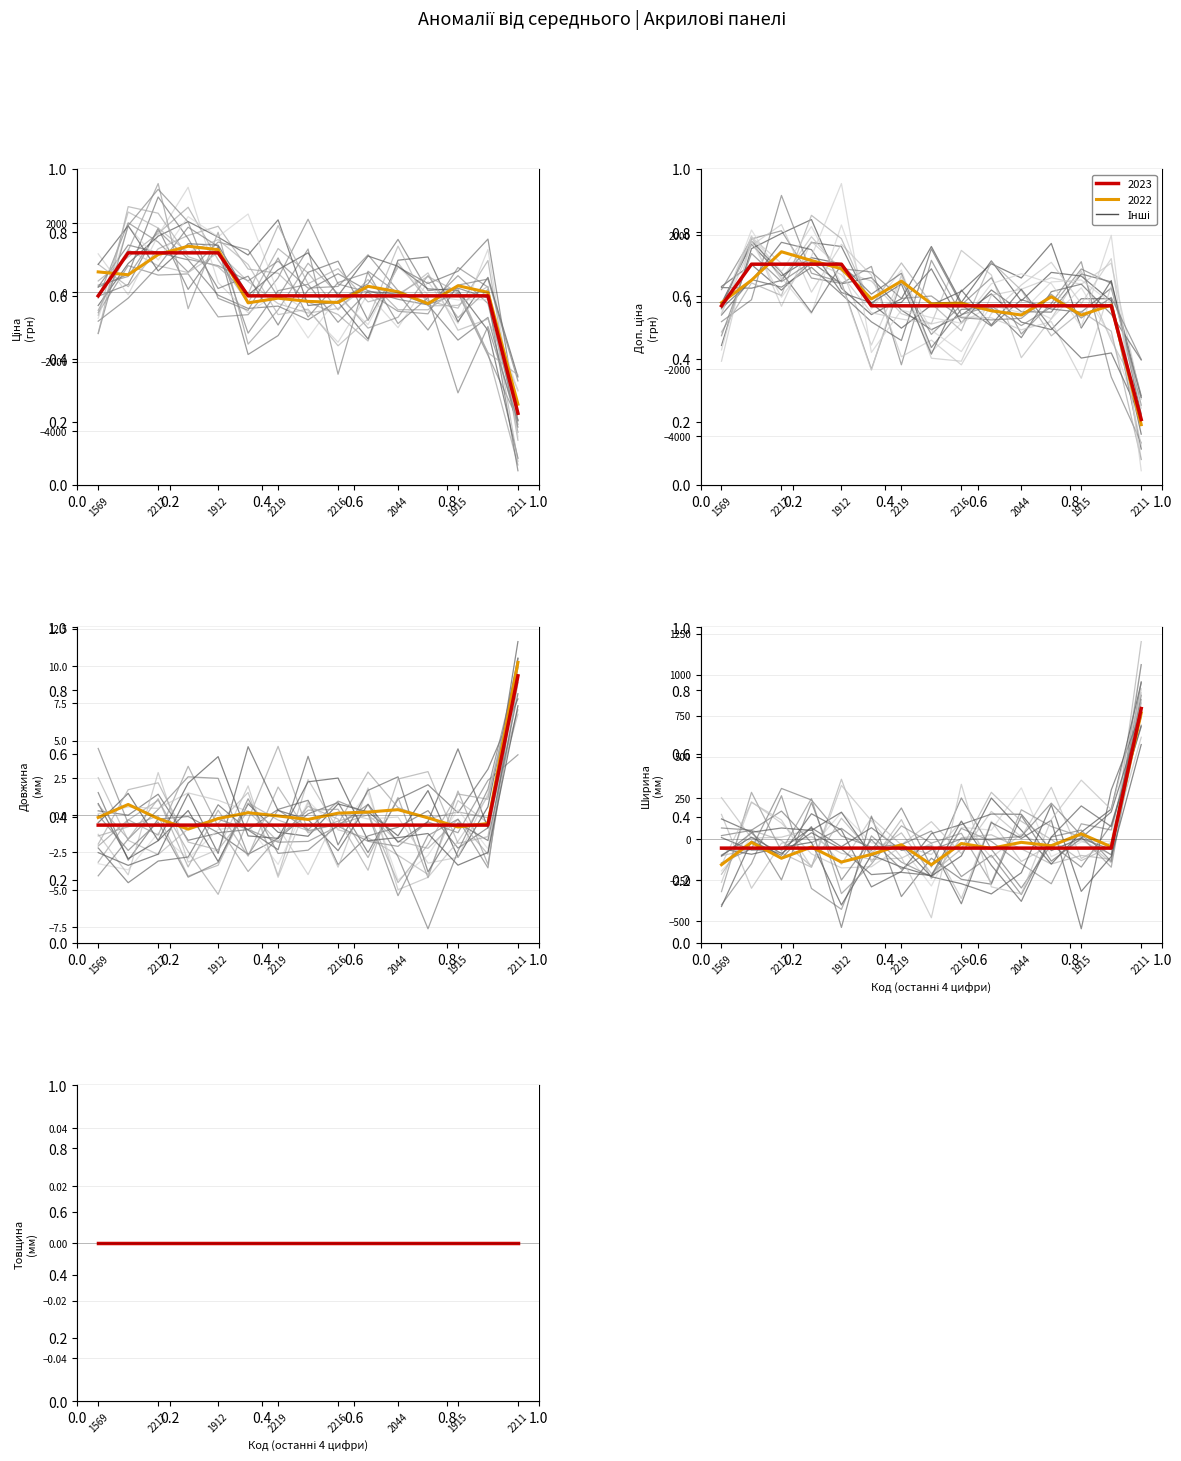

What is the label of the 12th point from the left?

285101916